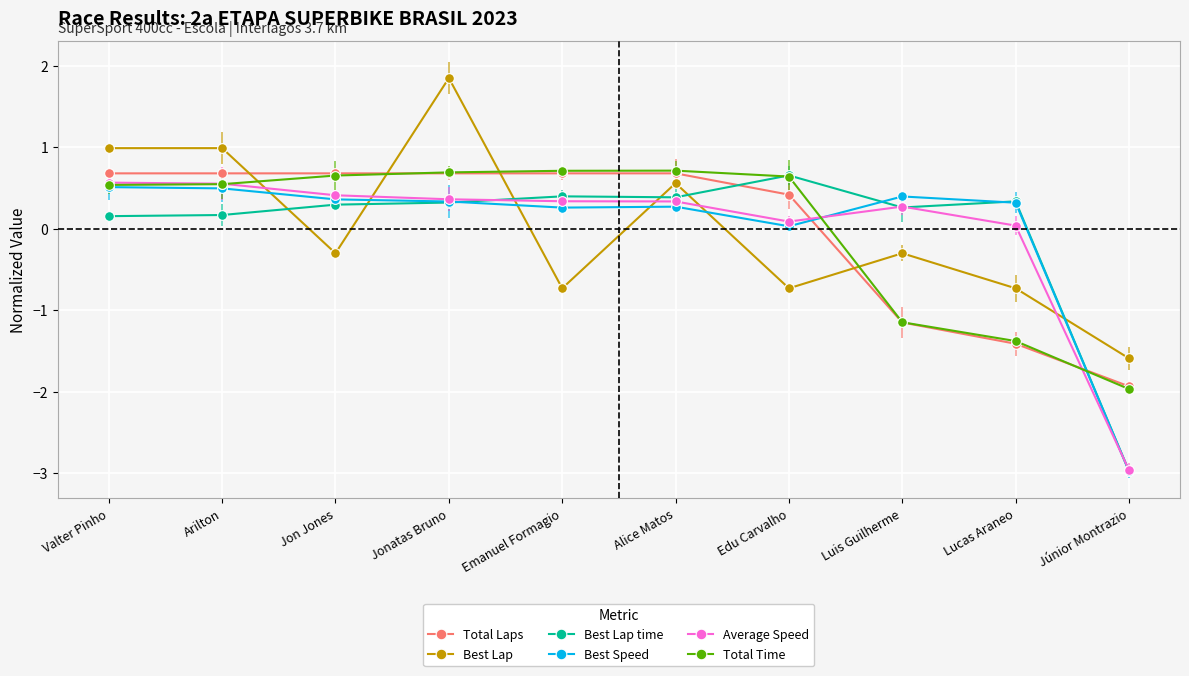

What is the difference between the highest and lowest values at Jon Jones?

1.0